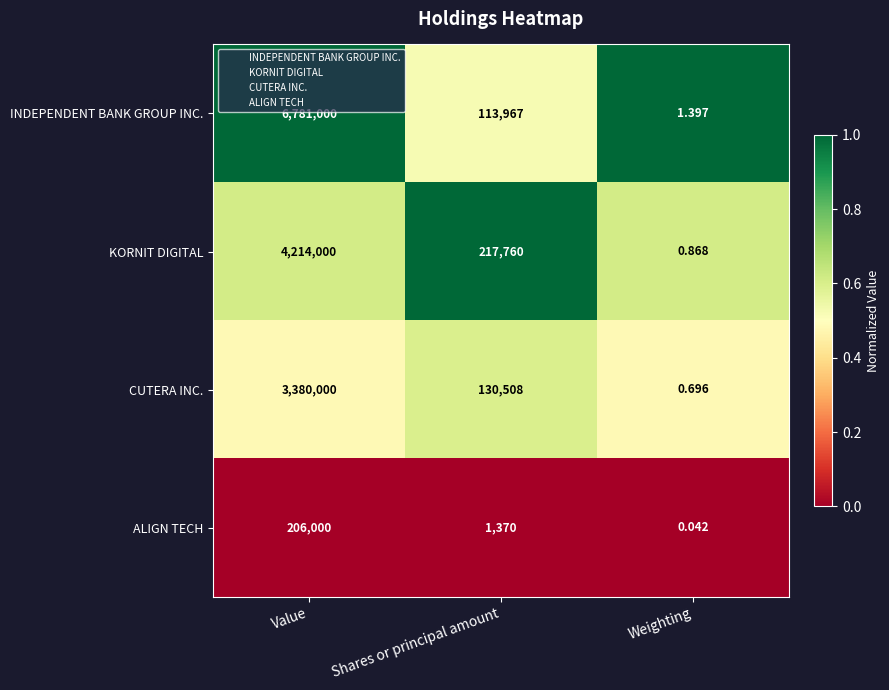

At which category is the sum across all series the highest?

Value